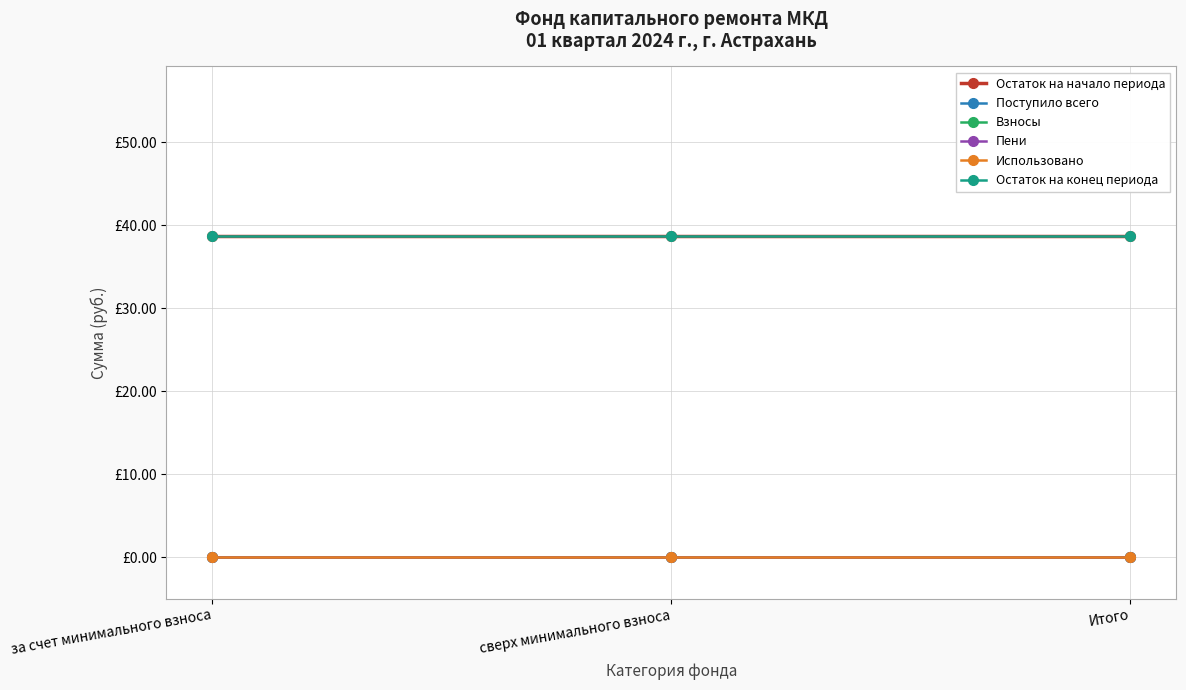

What is the total value across all series at сверх минимального взноса?

77.3